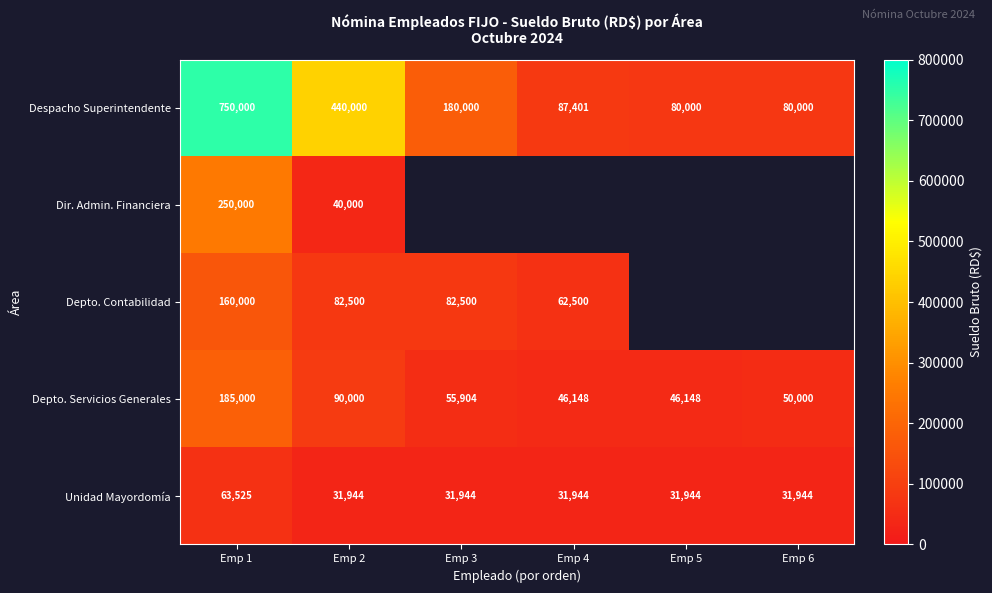

At which label does Depto. Servicios Generales first exceed 55904?

Emp 1